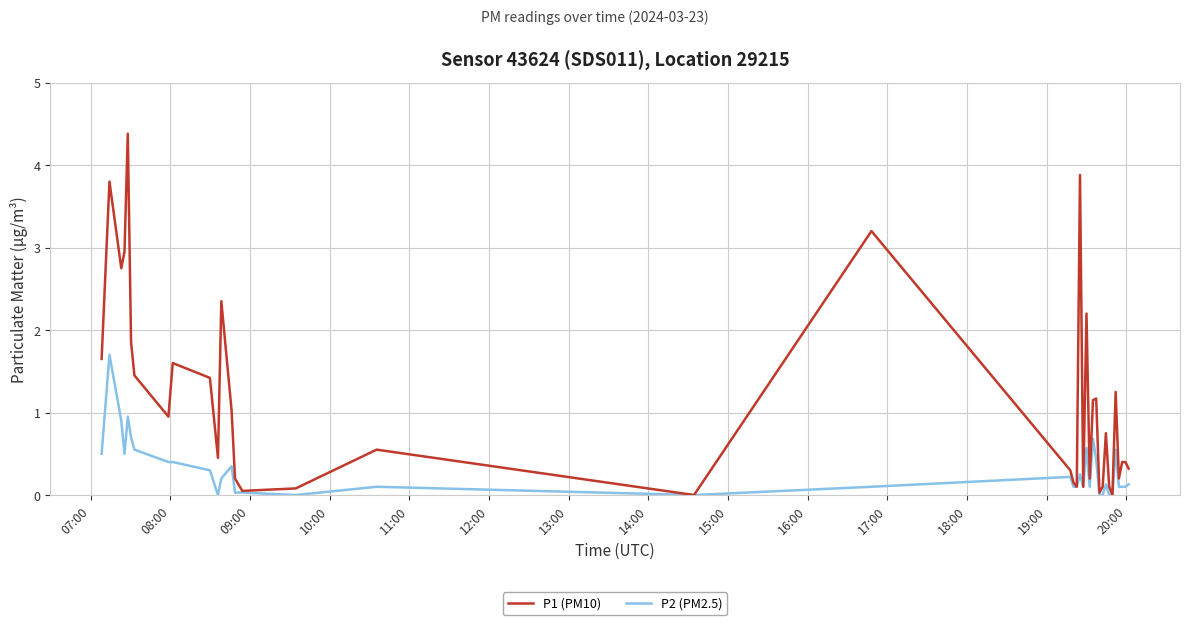

What is the highest value of the P2 (PM2.5) series?

1.7